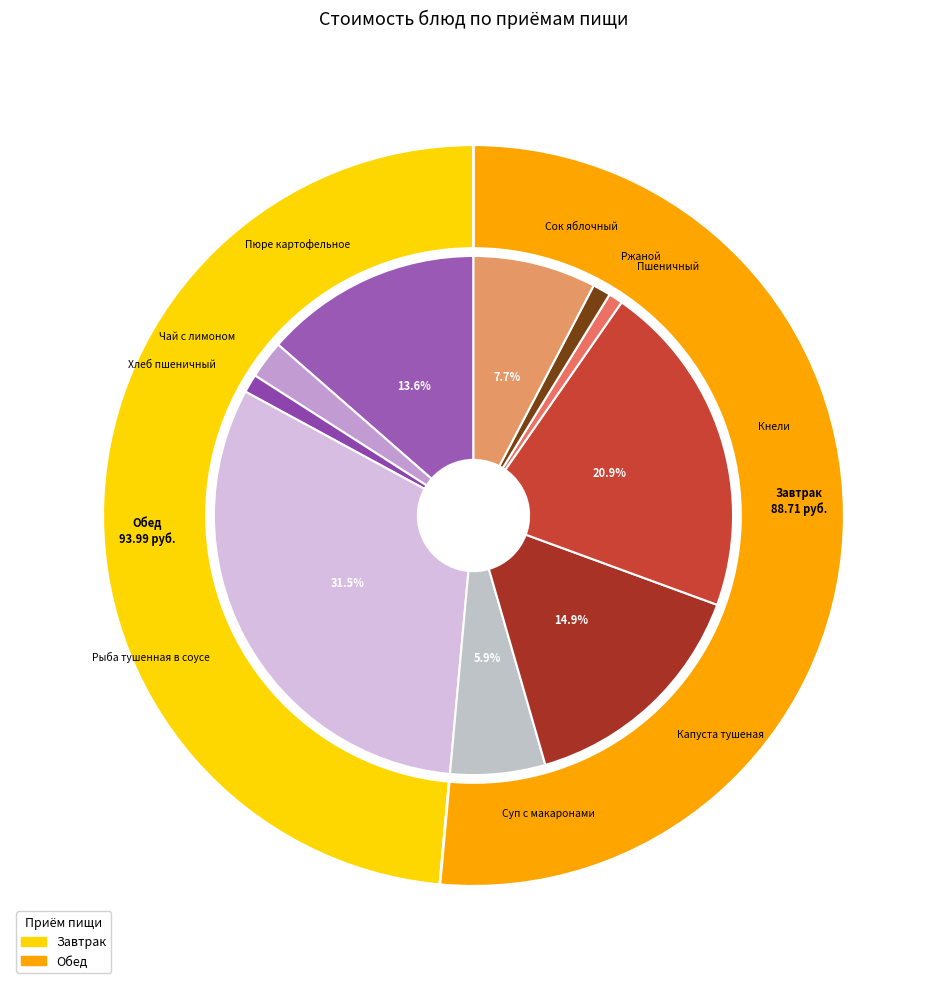

The Рыба тушенная в соусе slice represents 31% of the pie. True or false?

True